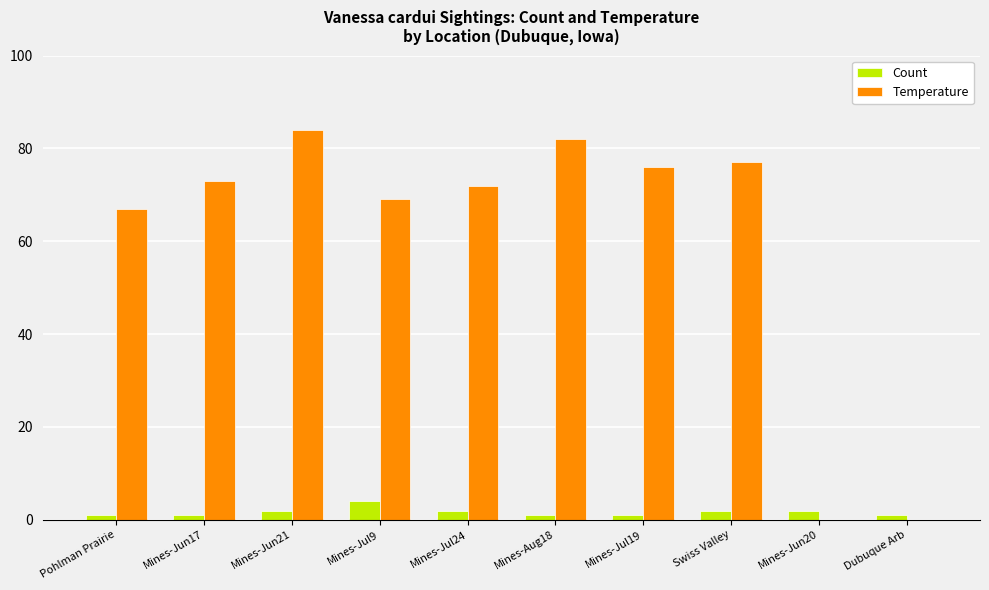

The Count series shows 1 at Mines-Jun17. True or false?

True